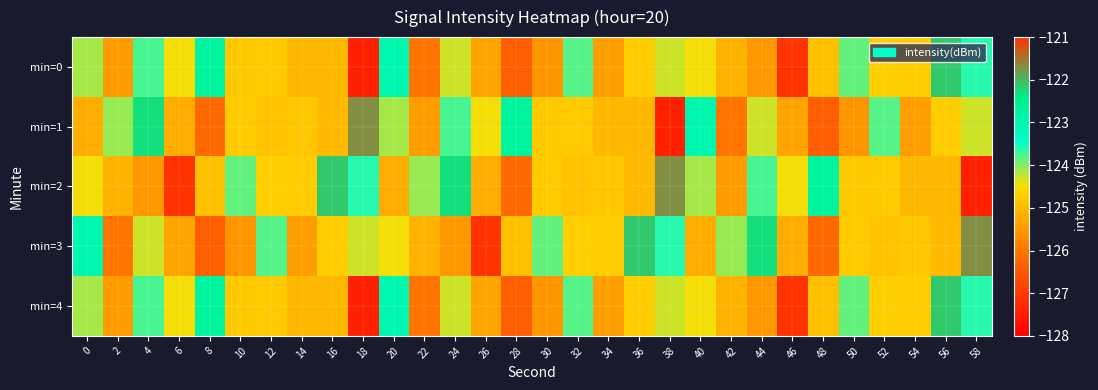

Which series changed the most between 8 and 46?

min=0